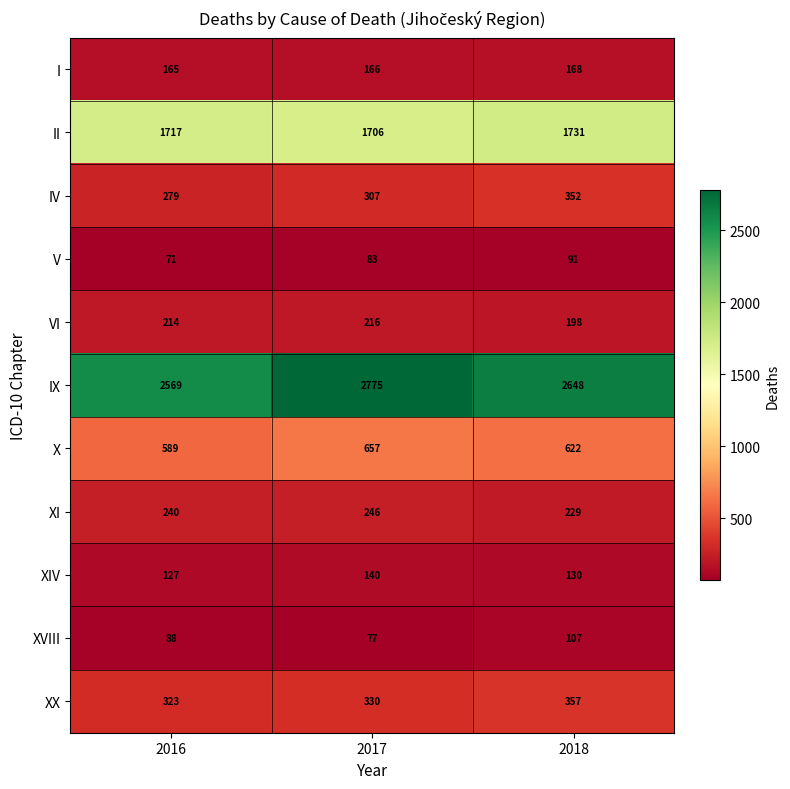

Which series changed the most between 2017 and 2018?

IX